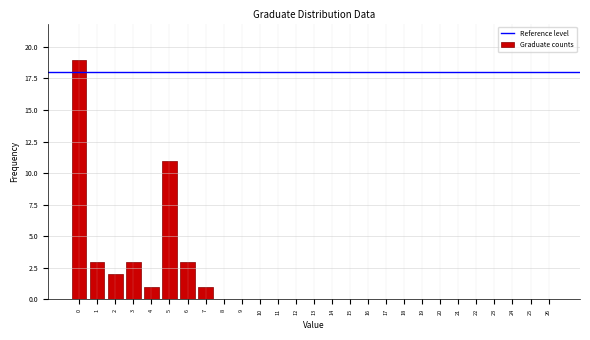

Reading left to right, what are all the values shown in this chart?

0=19	1=3	2=2	3=3	4=1	5=11	6=3	7=1	8=0	9=0	10=0	11=0	12=0	13=0	14=0	15=0	16=0	17=0	18=0	19=0	20=0	21=0	22=0	23=0	24=0	25=0	26=0